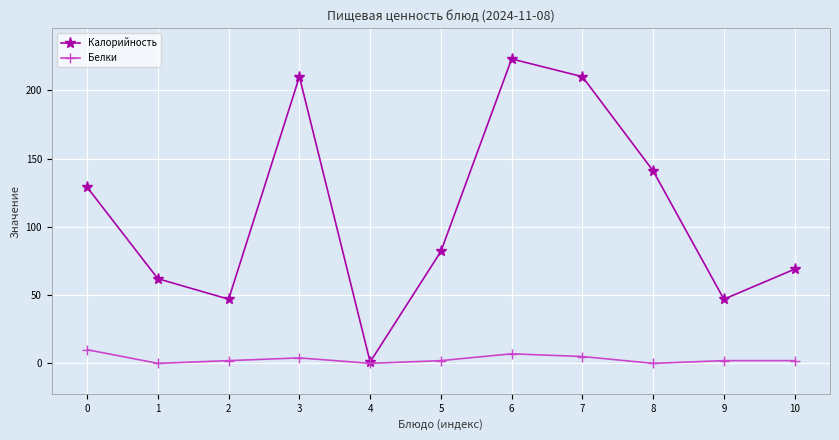

What is the difference between the maximum and second lowest values in the Калорийность series?

176